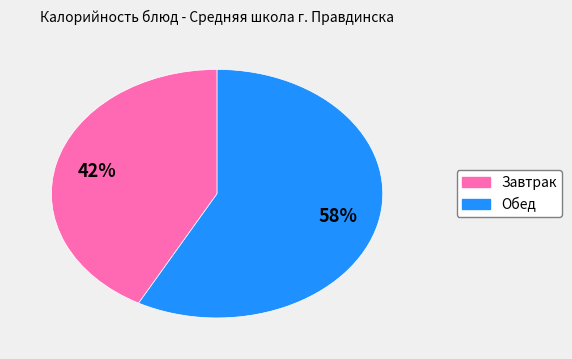

To the nearest percent, what is the average slice percentage?

50%